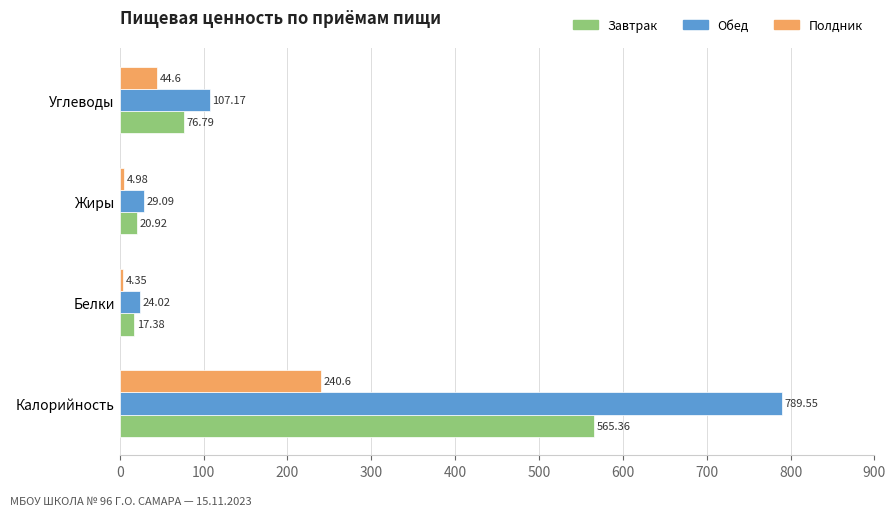

At which label does Завтрак reach its peak?

Калорийность